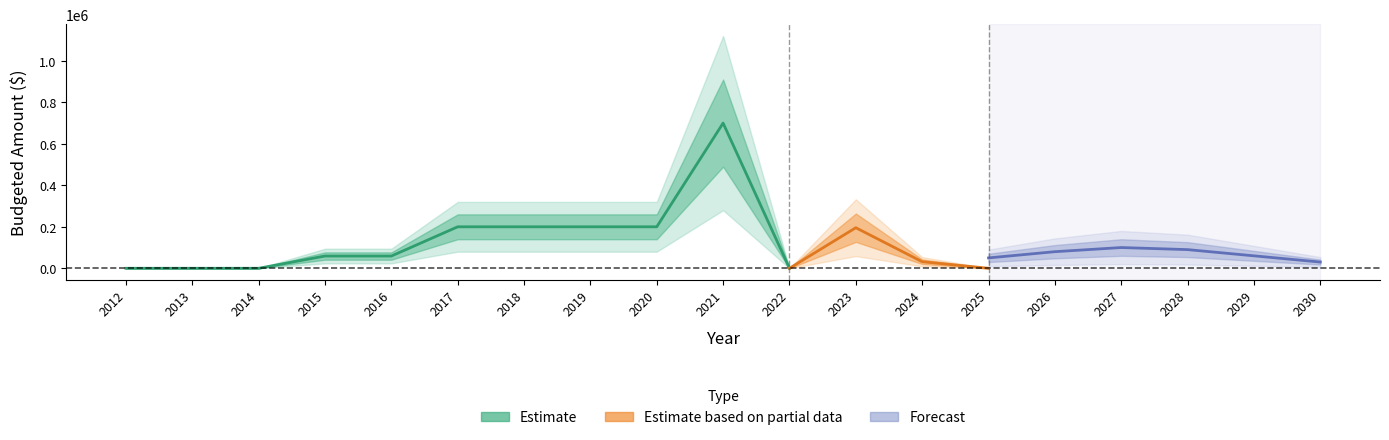

At how many categories does at least one series exceed 185218?

6